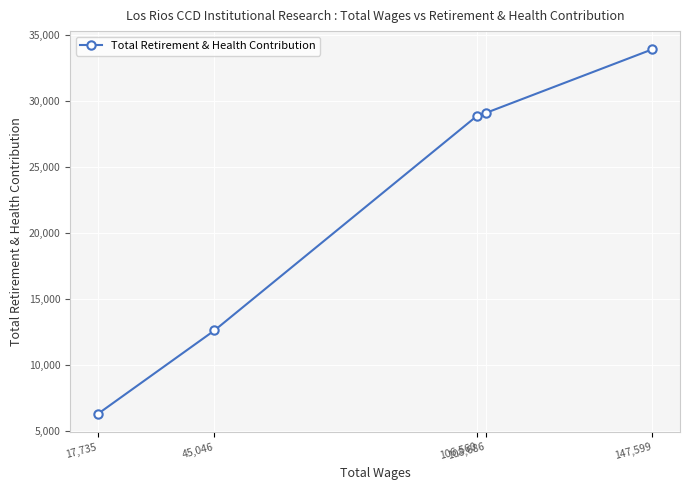

How many data points does each series have?

5